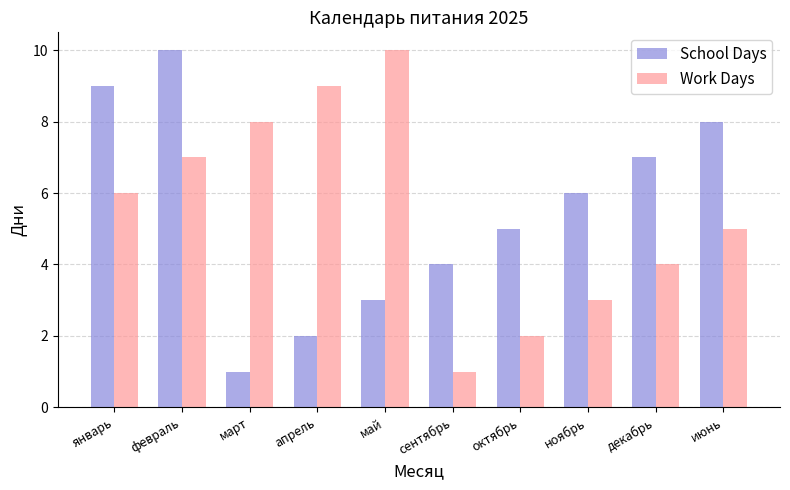

At which label does School Days first exceed 6?

январь